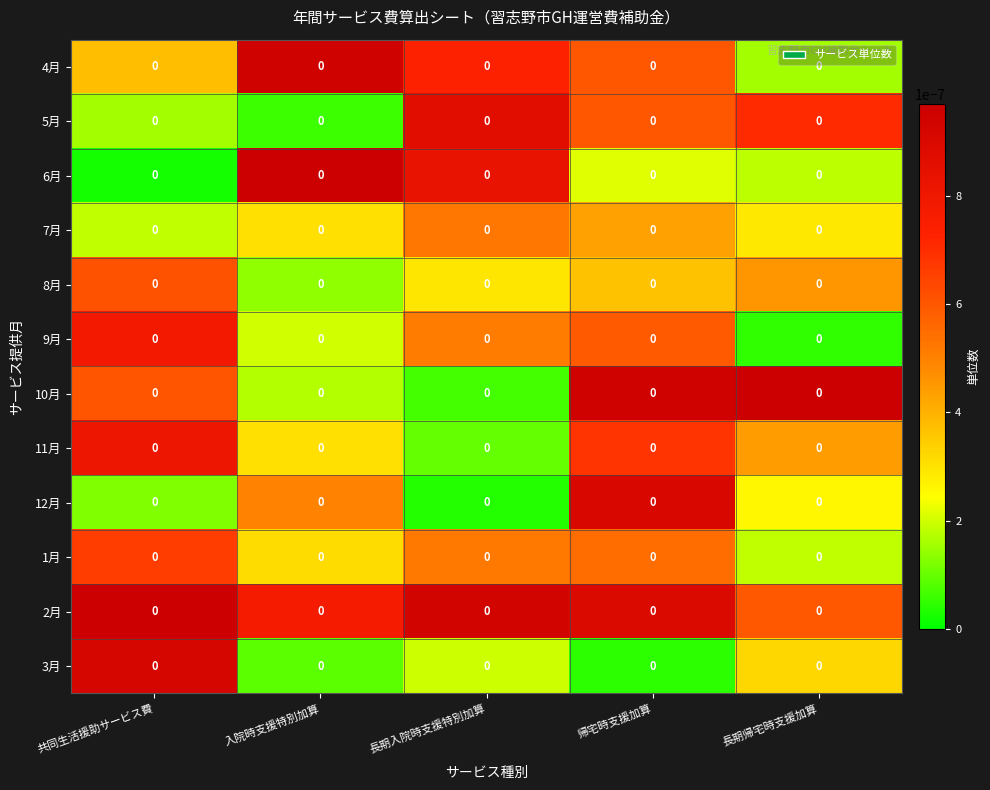

Reading left to right, what are all the values shown in this chart?

4月: 共同生活援助サービス費=0.0	入院時支援特別加算=0.0	長期入院時支援特別加算=0.0	帰宅時支援加算=0.0	長期帰宅時支援加算=0.0
5月: 共同生活援助サービス費=0.0	入院時支援特別加算=0.0	長期入院時支援特別加算=0.0	帰宅時支援加算=0.0	長期帰宅時支援加算=0.0
6月: 共同生活援助サービス費=0.0	入院時支援特別加算=0.0	長期入院時支援特別加算=0.0	帰宅時支援加算=0.0	長期帰宅時支援加算=0.0
7月: 共同生活援助サービス費=0.0	入院時支援特別加算=0.0	長期入院時支援特別加算=0.0	帰宅時支援加算=0.0	長期帰宅時支援加算=0.0
8月: 共同生活援助サービス費=0.0	入院時支援特別加算=0.0	長期入院時支援特別加算=0.0	帰宅時支援加算=0.0	長期帰宅時支援加算=0.0
9月: 共同生活援助サービス費=0.0	入院時支援特別加算=0.0	長期入院時支援特別加算=0.0	帰宅時支援加算=0.0	長期帰宅時支援加算=0.0
10月: 共同生活援助サービス費=0.0	入院時支援特別加算=0.0	長期入院時支援特別加算=0.0	帰宅時支援加算=0.0	長期帰宅時支援加算=0.0
11月: 共同生活援助サービス費=0.0	入院時支援特別加算=0.0	長期入院時支援特別加算=0.0	帰宅時支援加算=0.0	長期帰宅時支援加算=0.0
12月: 共同生活援助サービス費=0.0	入院時支援特別加算=0.0	長期入院時支援特別加算=0.0	帰宅時支援加算=0.0	長期帰宅時支援加算=0.0
1月: 共同生活援助サービス費=0.0	入院時支援特別加算=0.0	長期入院時支援特別加算=0.0	帰宅時支援加算=0.0	長期帰宅時支援加算=0.0
2月: 共同生活援助サービス費=0.0	入院時支援特別加算=0.0	長期入院時支援特別加算=0.0	帰宅時支援加算=0.0	長期帰宅時支援加算=0.0
3月: 共同生活援助サービス費=0.0	入院時支援特別加算=0.0	長期入院時支援特別加算=0.0	帰宅時支援加算=0.0	長期帰宅時支援加算=0.0